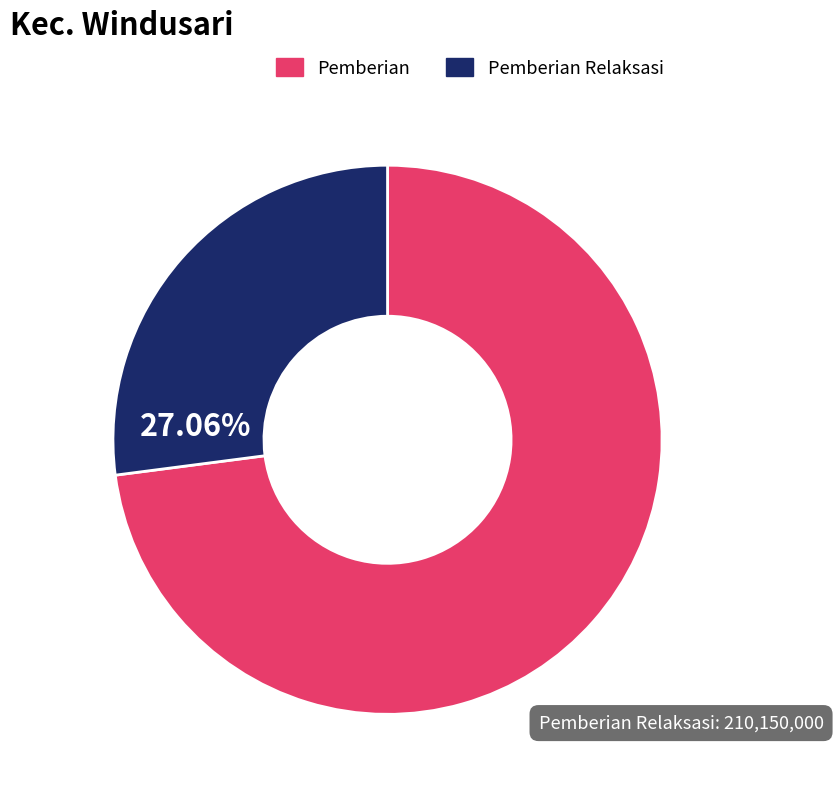

Rank the categories by value from lowest to highest.

Pemberian Relaksasi, Pemberian